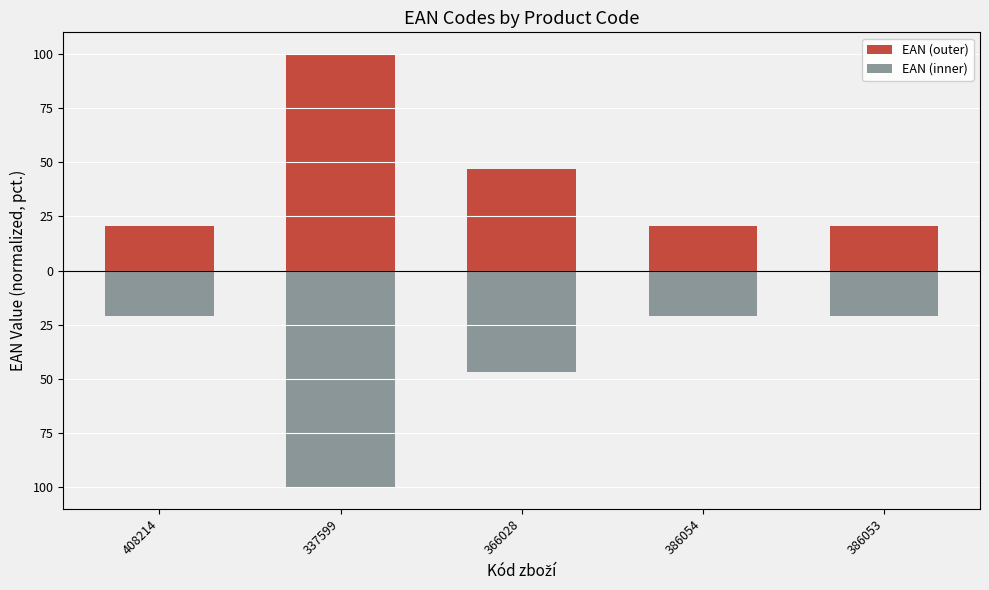

At how many categories does at least one series exceed 42?

2